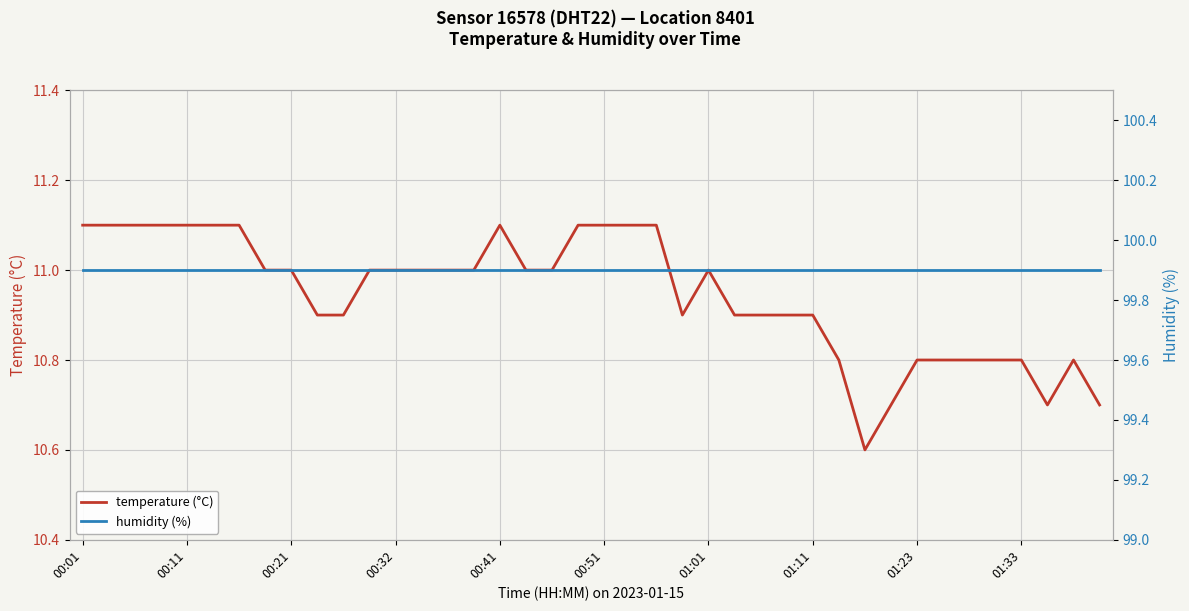

Between 35 and 39, which is larger?

35